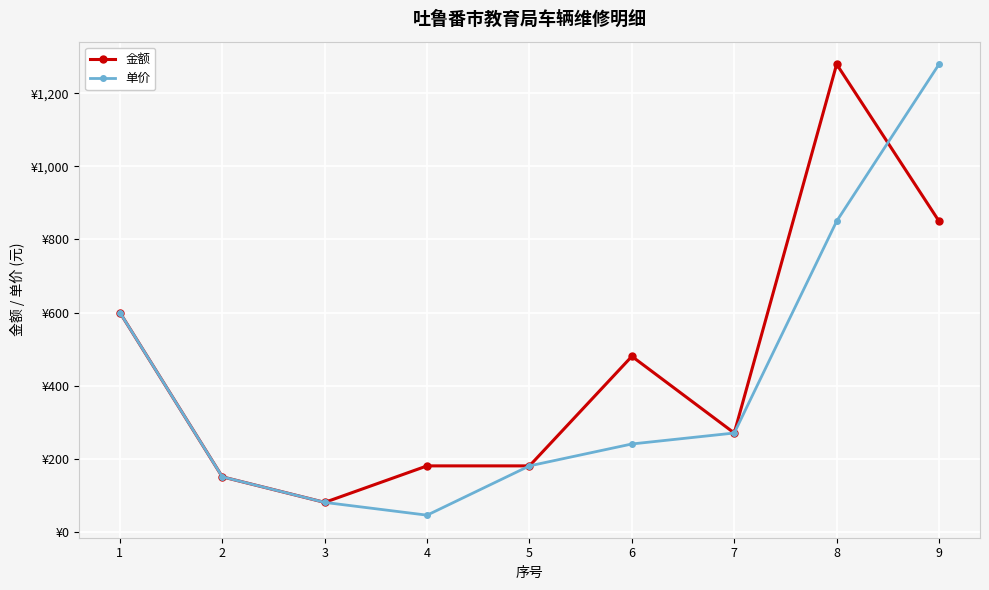

What is the sum of the 单价 values at 5 and 8?

1030